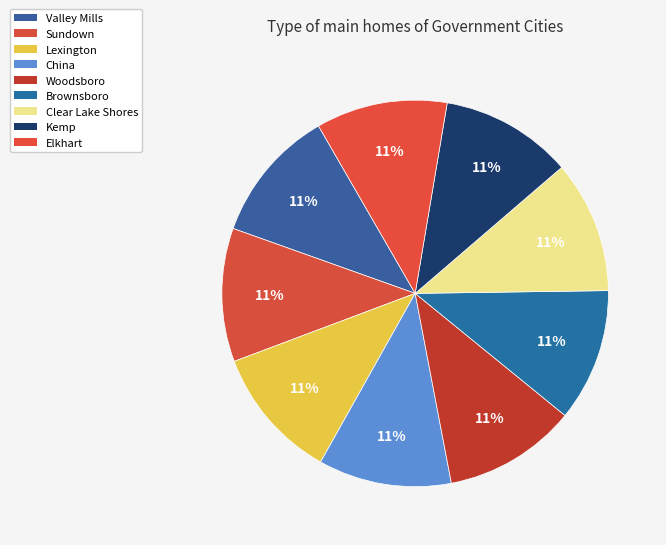

How many slices are in this pie chart?

9